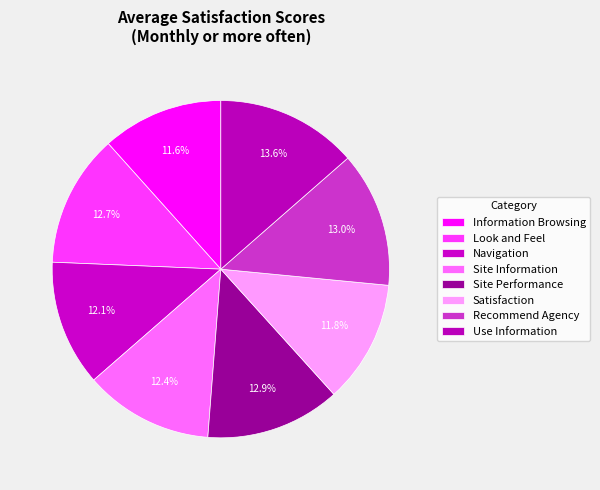

The Use Information slice represents 3% of the pie. True or false?

False